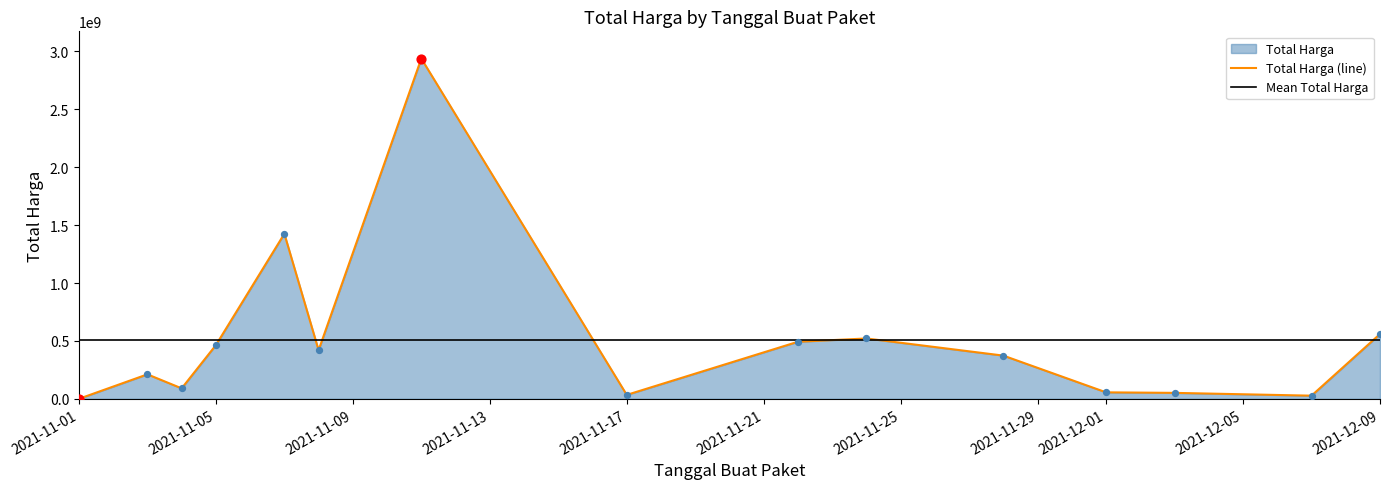

Approximately how many times larger is the value at 2021-11-03 compared to 2021-11-17?

6.2